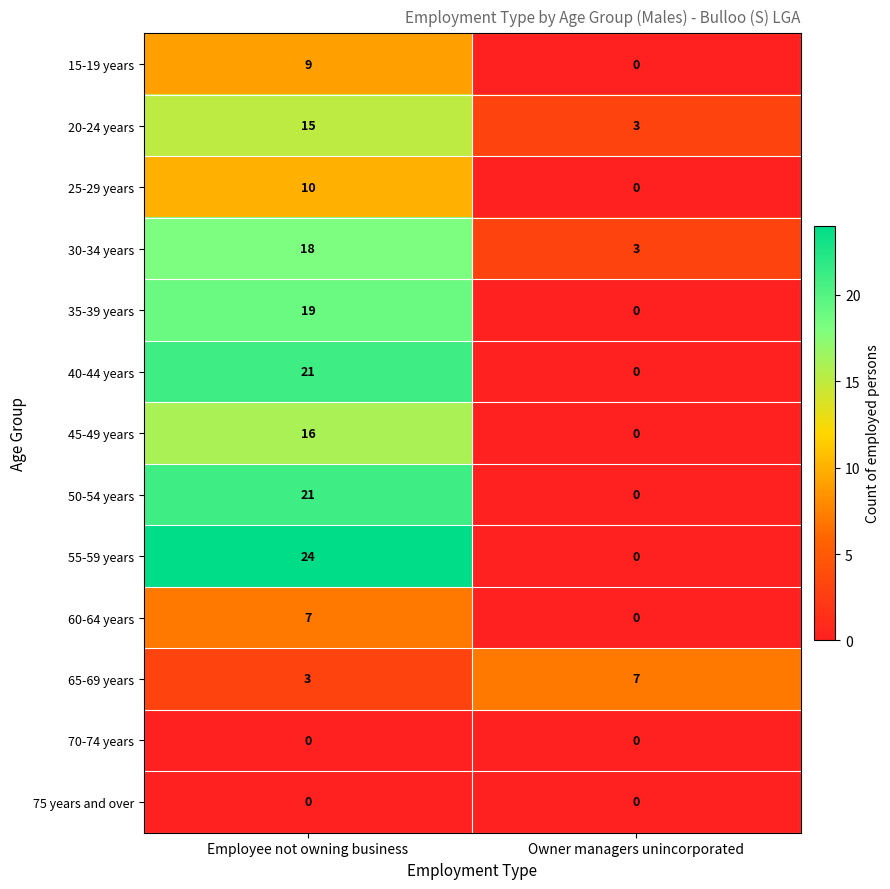

List the labels in order of 25-29 years value, smallest first.

Owner managers unincorporated, Employee not owning business